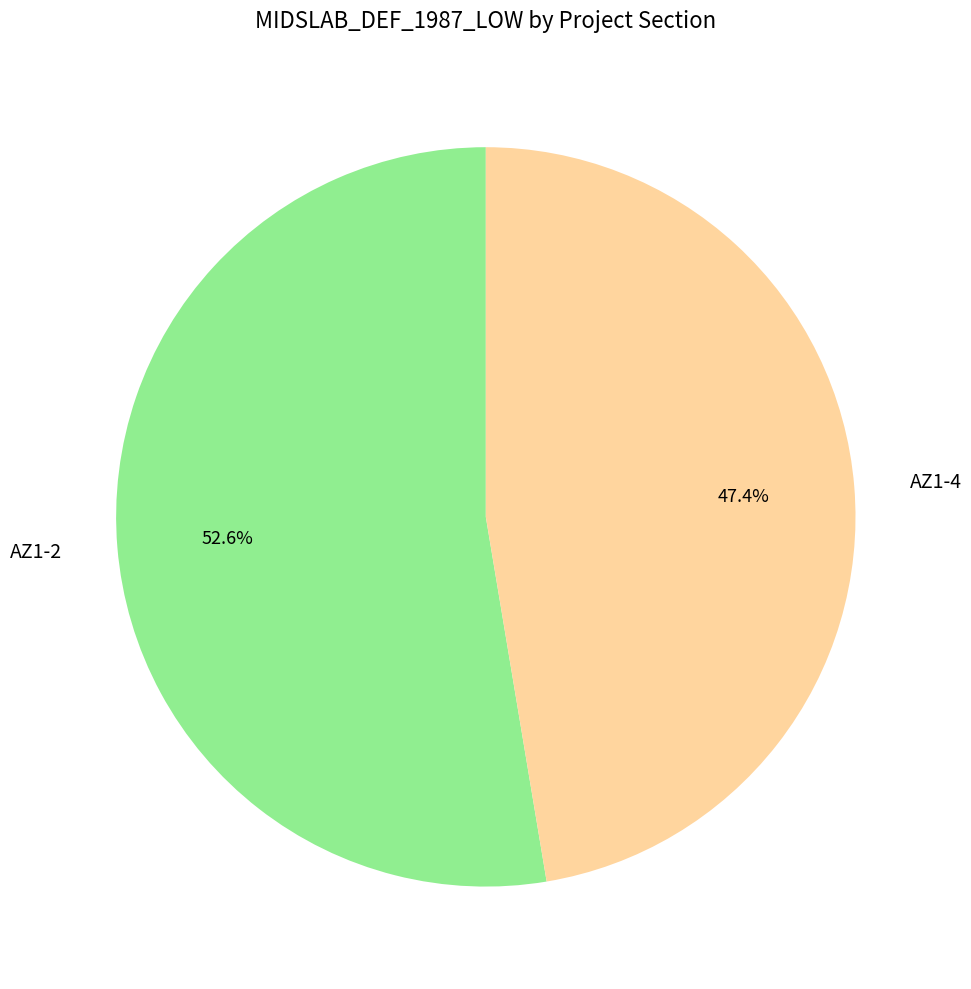

Is there any slice that represents more than half of the pie?

Yes